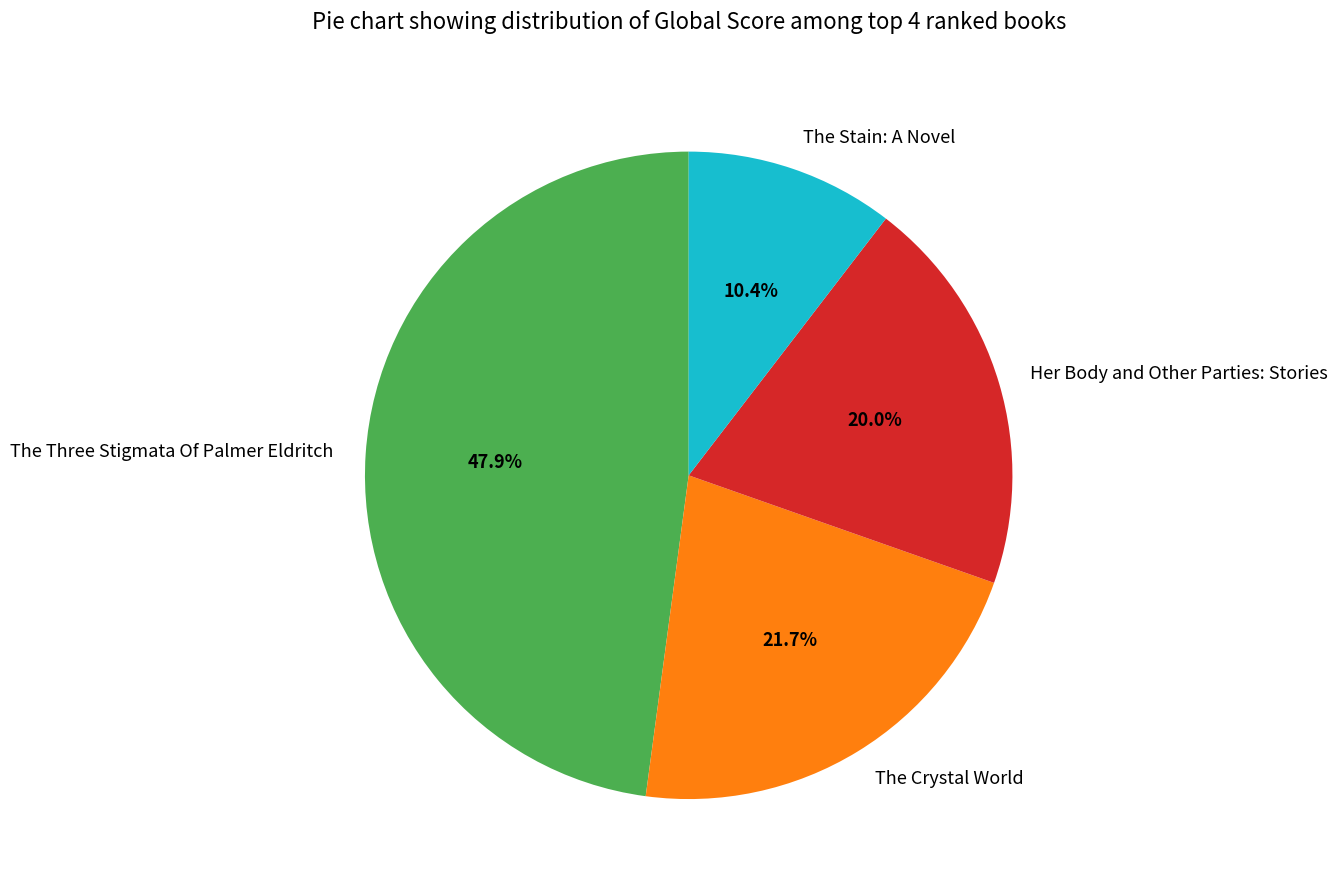

To the nearest percent, what percentage of the pie is The Crystal World?

22%